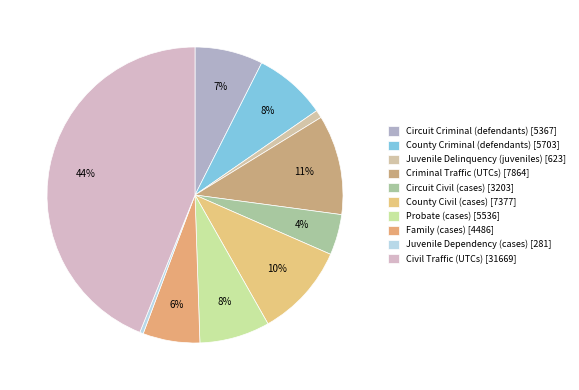

What percentage is the Probate (cases) slice, to the nearest percent?

8%